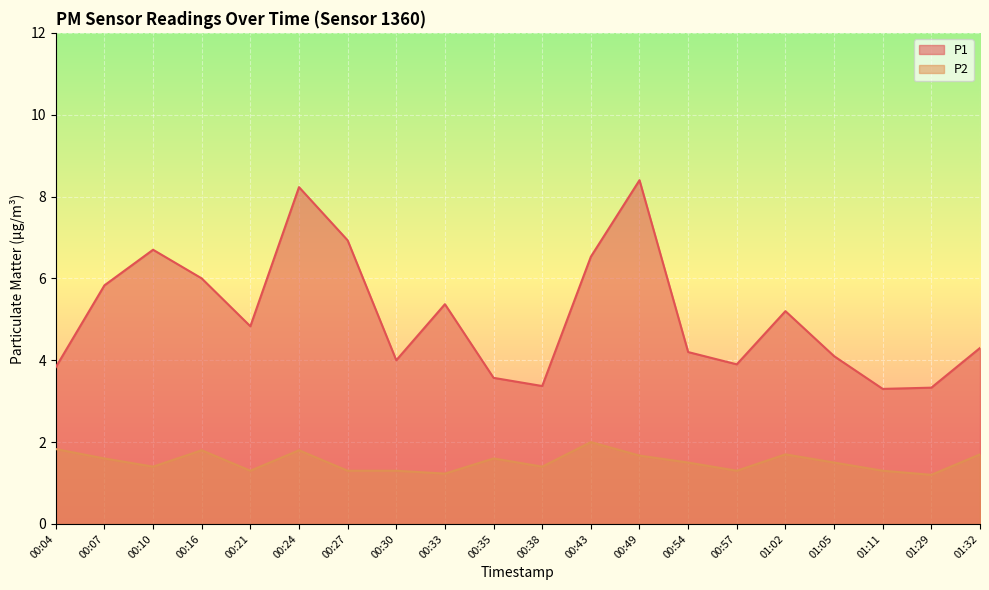

What is the difference between the P1 values at 00:07 and 00:16?

0.2